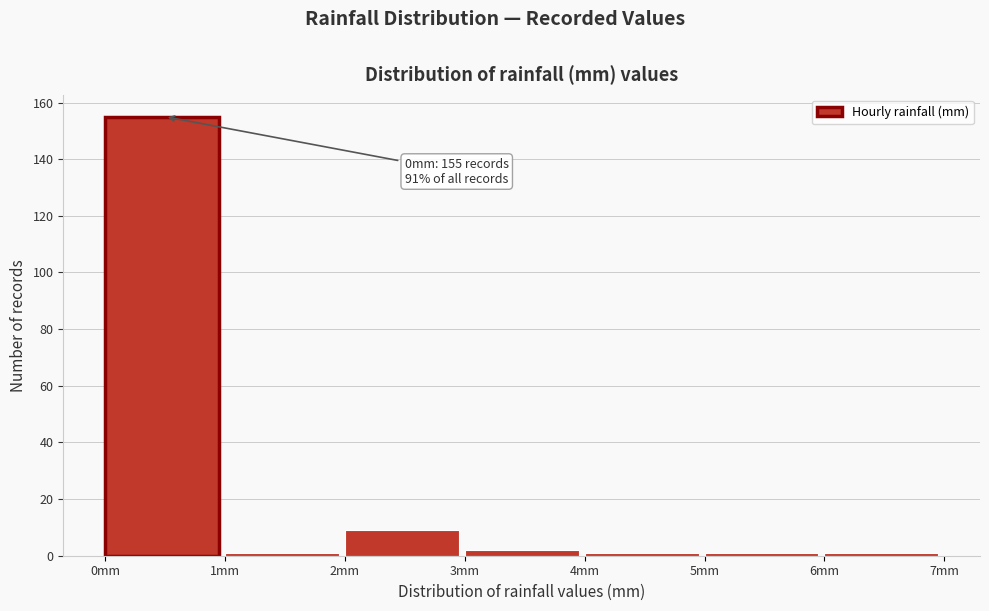

Which range on the x-axis has the tallest bar?

0 to 1